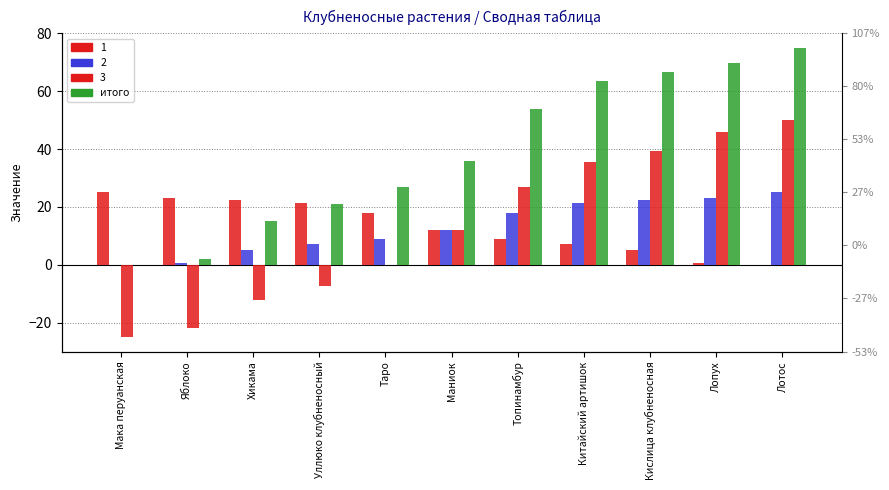

Reading left to right, transcribe all the data shown in this chart.

Мака перуанская=0.0	Яблоко=2.1	Хикама=15.0	Уллюко клубненосный=21.0	Таро=27.0	Маниок=36.0	Топинамбур=54.0	Китайский артишок=63.6	Кислица клубненосная=66.6	Лопух=69.7	Лотос=75.0